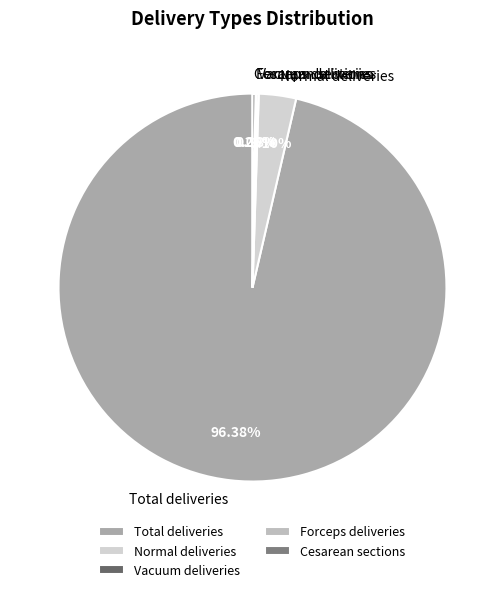

Do Total deliveries and Normal deliveries together represent more than half of the pie?

Yes